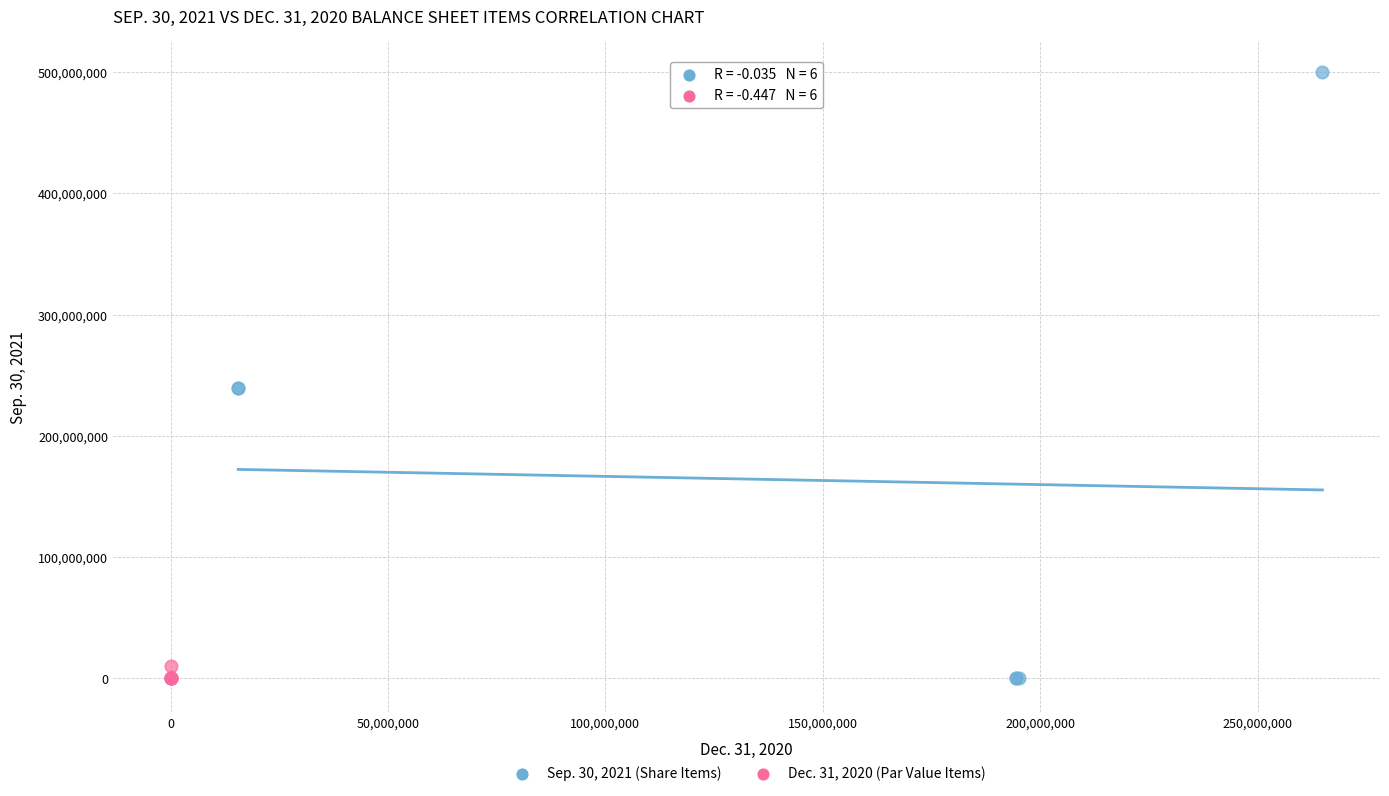

Which series has the widest spread of Y values?

Sep. 30, 2021 (Share Items)